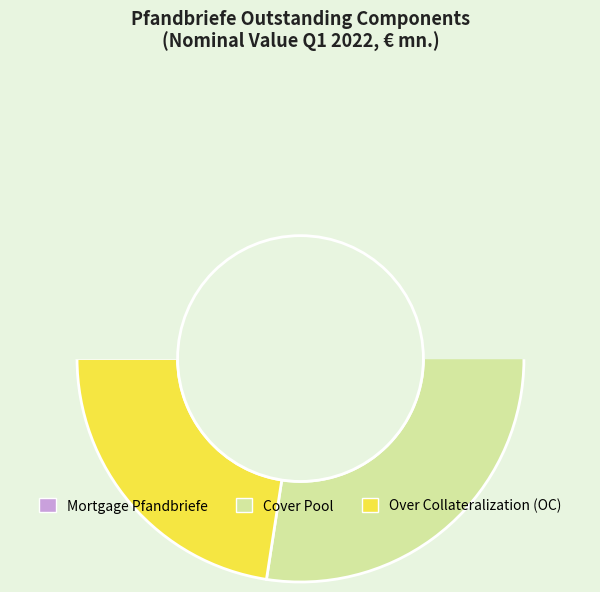

Does any single category account for the majority?

No